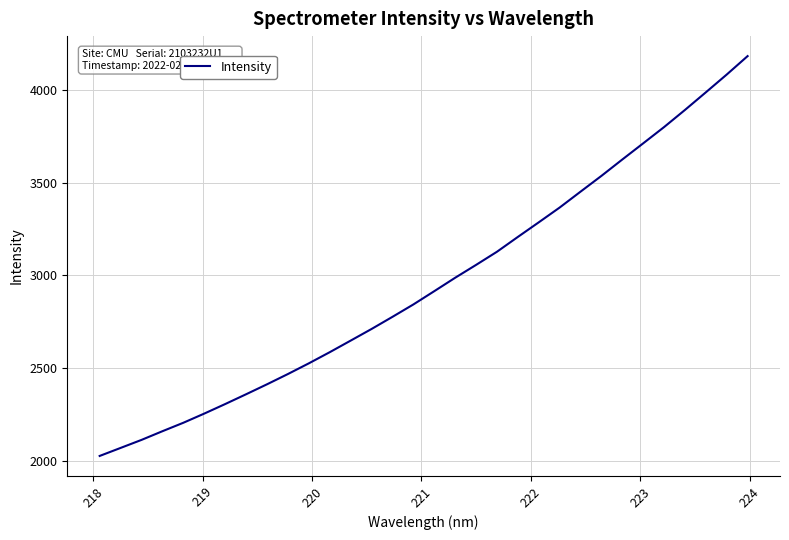

What is the maximum value shown in the chart?

4181.9